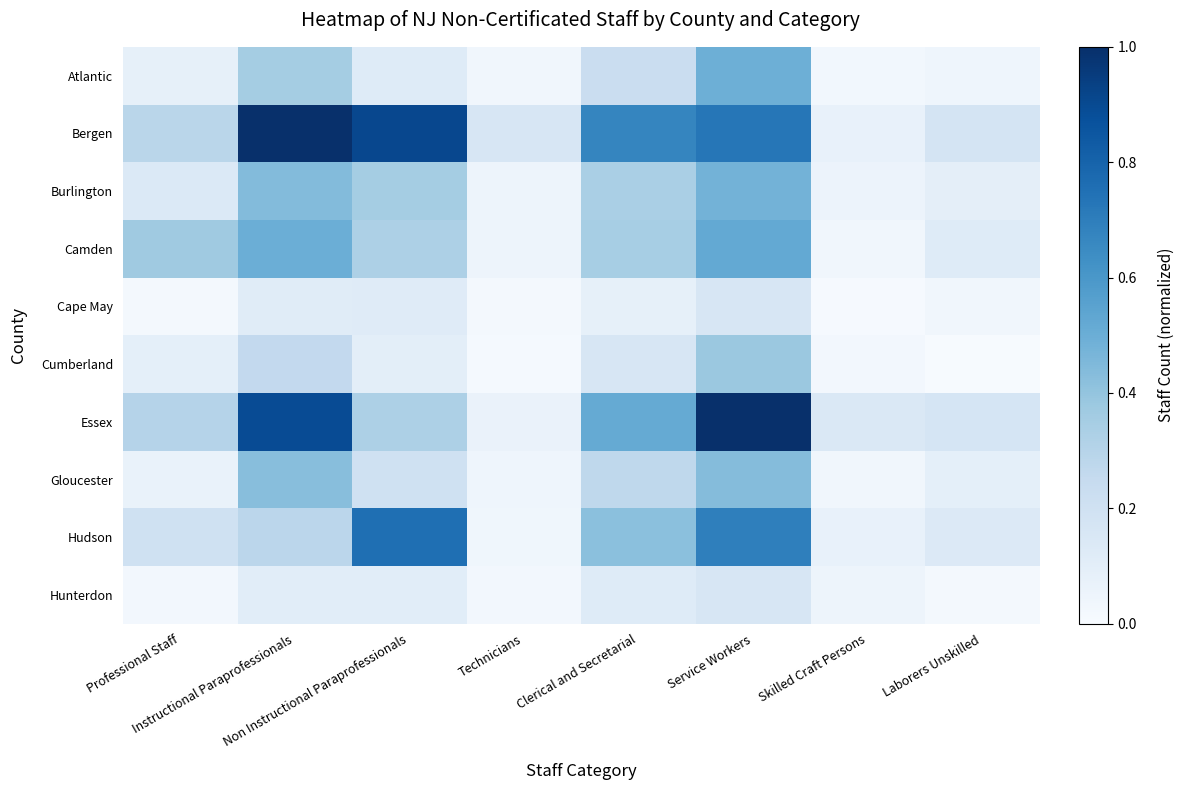

List the labels in order of Camden value, smallest first.

Skilled Craft Persons, Technicians, Laborers Unskilled, Non Instructional Paraprofessionals, Clerical and Secretarial, Professional Staff, Instructional Paraprofessionals, Service Workers